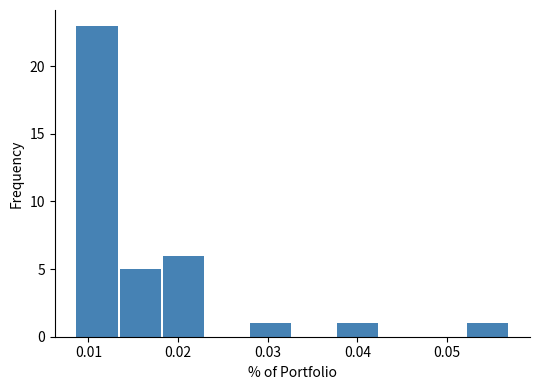

Reading left to right, list every bar in this chart as the range it spans on the x-axis followed by its height. Neither the bar edges nor the heights are printed on the chart, so give them approximately, as read against the axes.

0.009 to 0.013: 23
0.013 to 0.018: 5
0.018 to 0.023: 6
0.023 to 0.028: 0
0.028 to 0.033: 1
0.033 to 0.038: 0
0.038 to 0.042: 1
0.042 to 0.047: 0
0.047 to 0.052: 0
0.052 to 0.057: 1